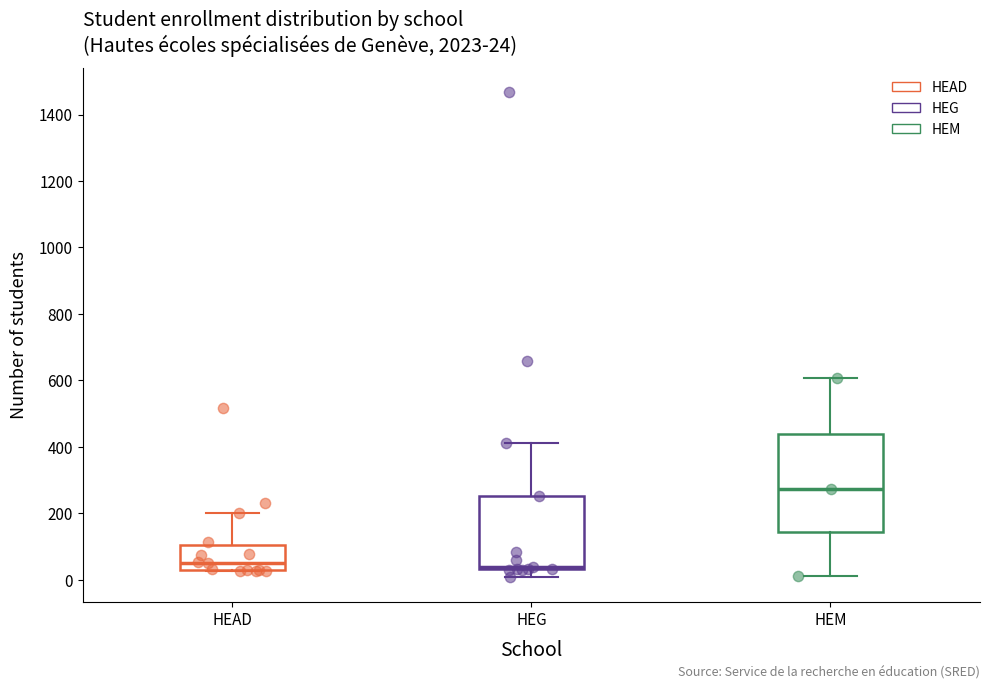

Which box is the tallest, from its lower edge to its upper edge?

HEM